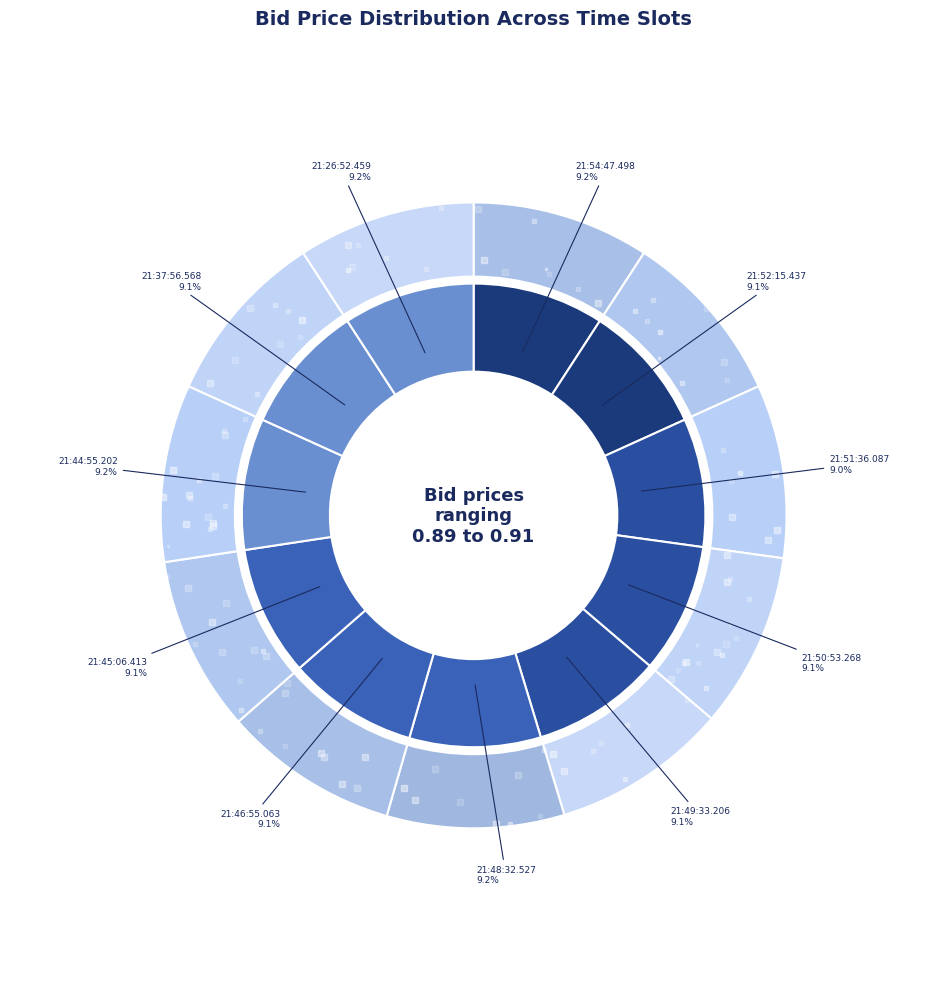

What percentage is the 21:50:53.268 slice, to the nearest percent?

9%